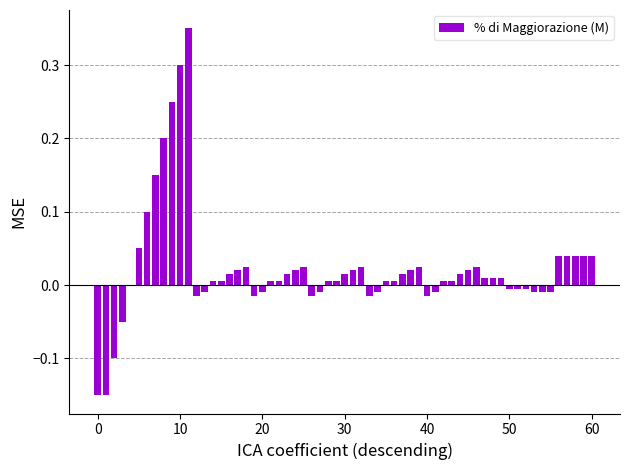

What is the sum of all values?

1.4